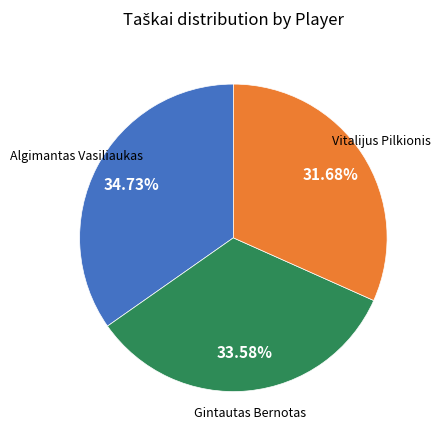

What is the ratio of the value at Vitalijus Pilkionis to the value at Gintautas Bernotas?

0.9